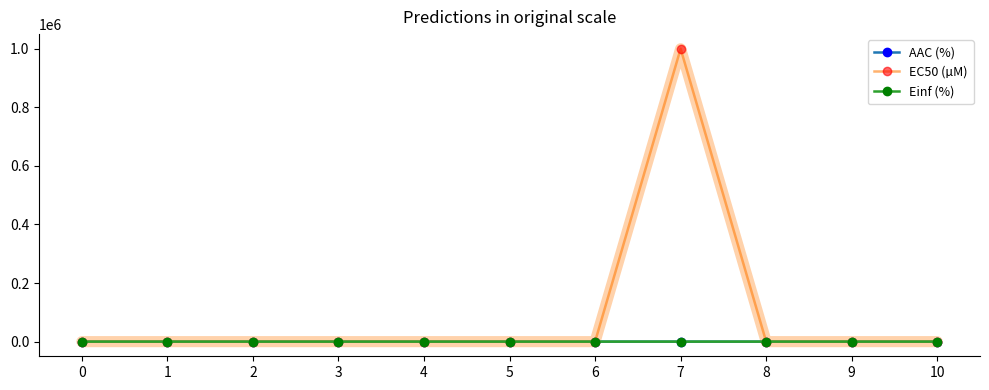

Which category has the highest value in the EC50 (µM) series?

7